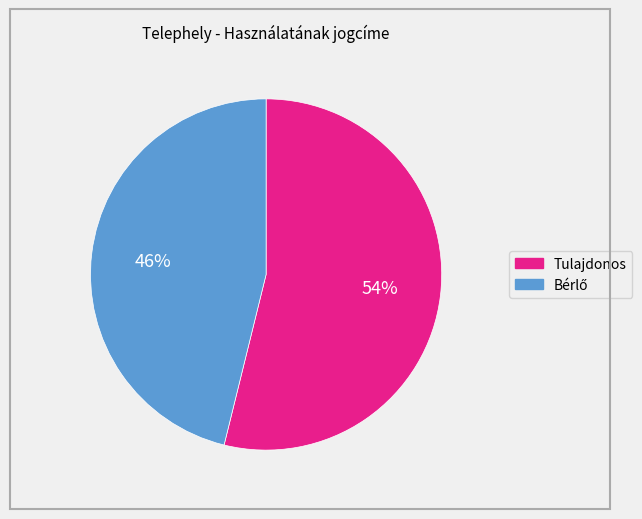

Which slice represents more than half of the pie?

Tulajdonos